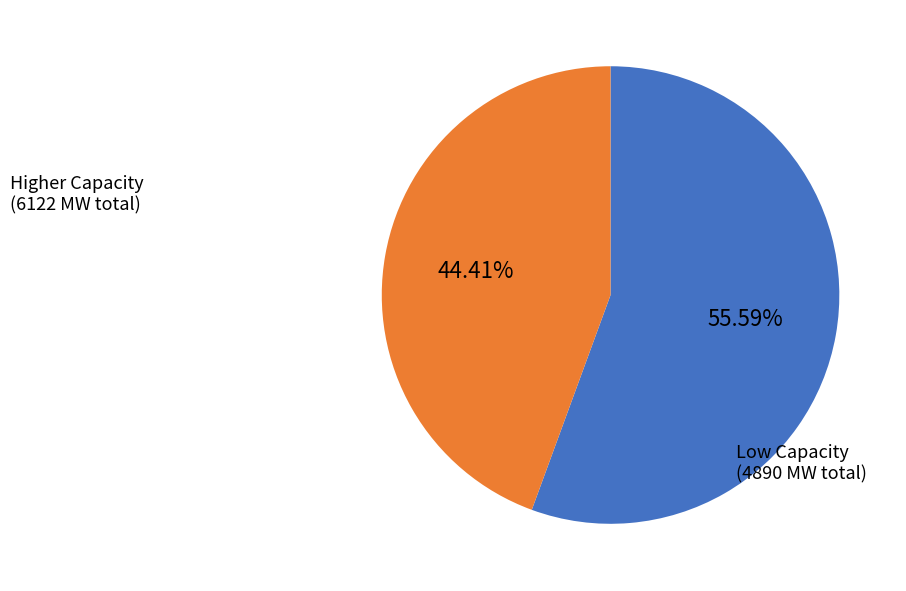

Does any single category account for the majority?

Yes